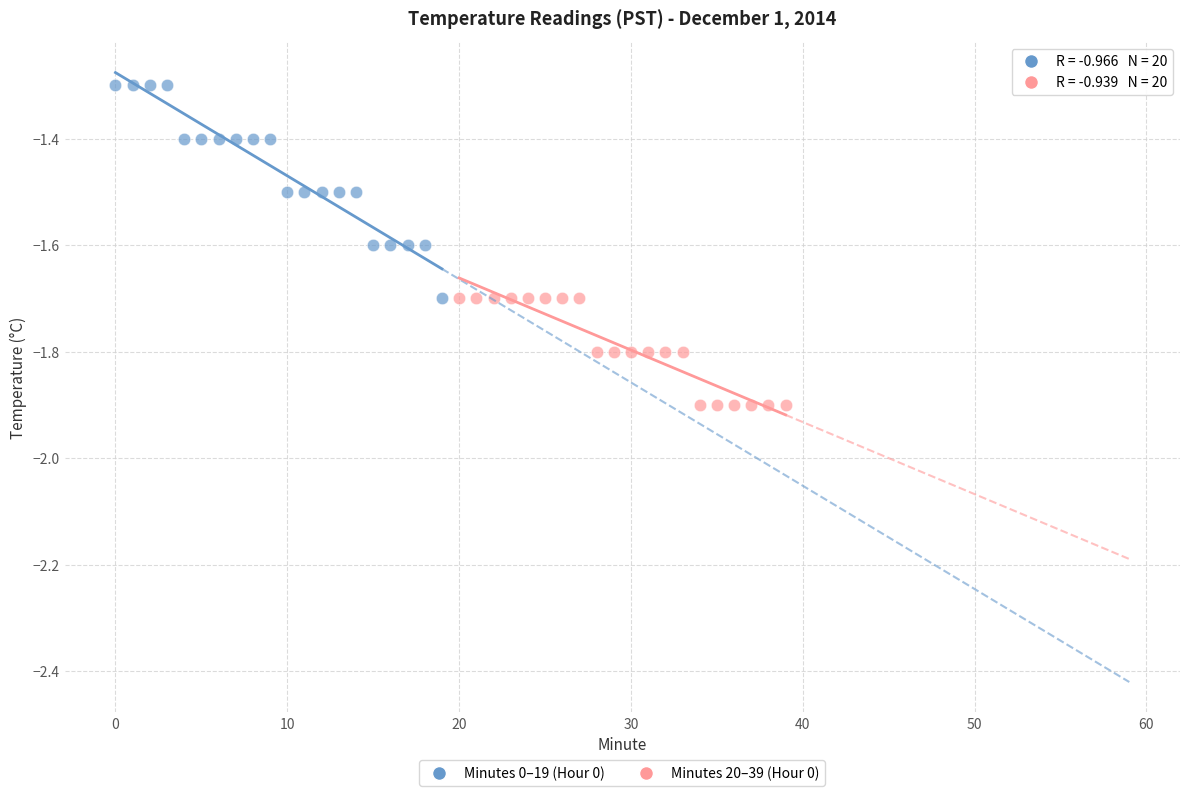

Which series reaches the maximum Y coordinate?

Minutes 0–19 (Hour 0)